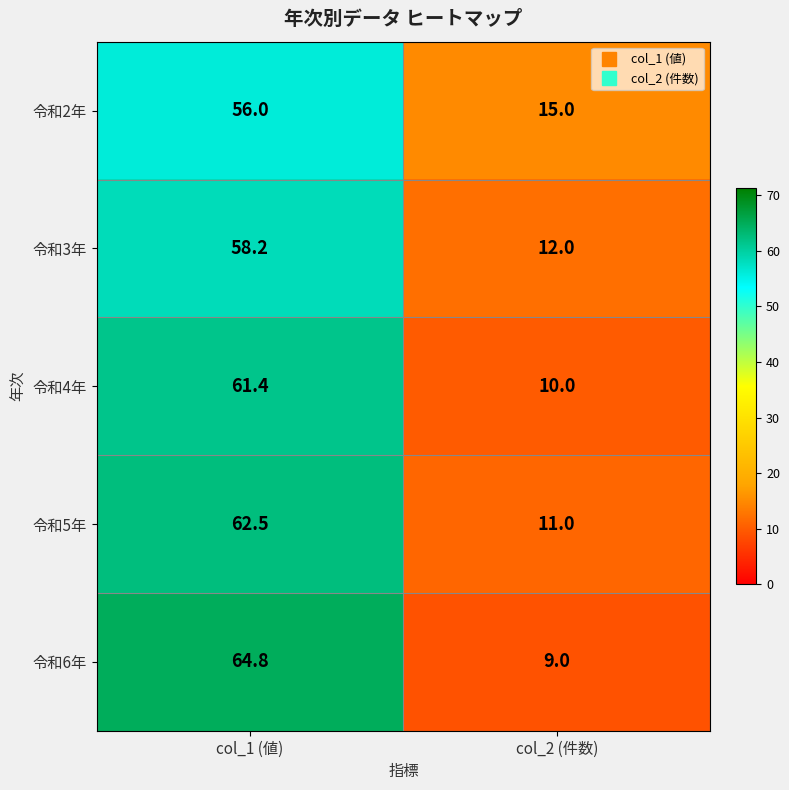

Reading right to left, what are all the values shown in this chart?

令和2年: col_2 (件数)=15.0	col_1 (値)=56.0
令和3年: col_2 (件数)=12.0	col_1 (値)=58.2
令和4年: col_2 (件数)=10.0	col_1 (値)=61.4
令和5年: col_2 (件数)=11.0	col_1 (値)=62.5
令和6年: col_2 (件数)=9.0	col_1 (値)=64.8